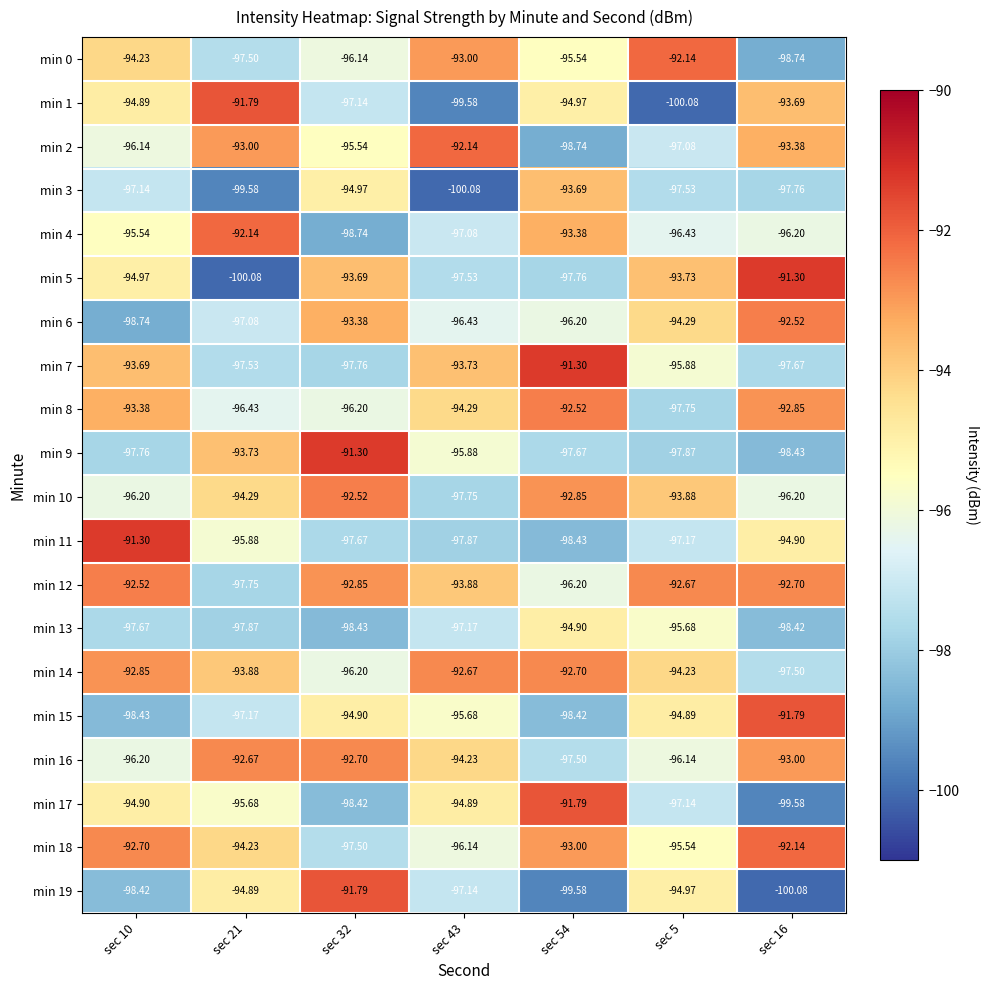

What is the maximum value shown in the chart?

-91.3